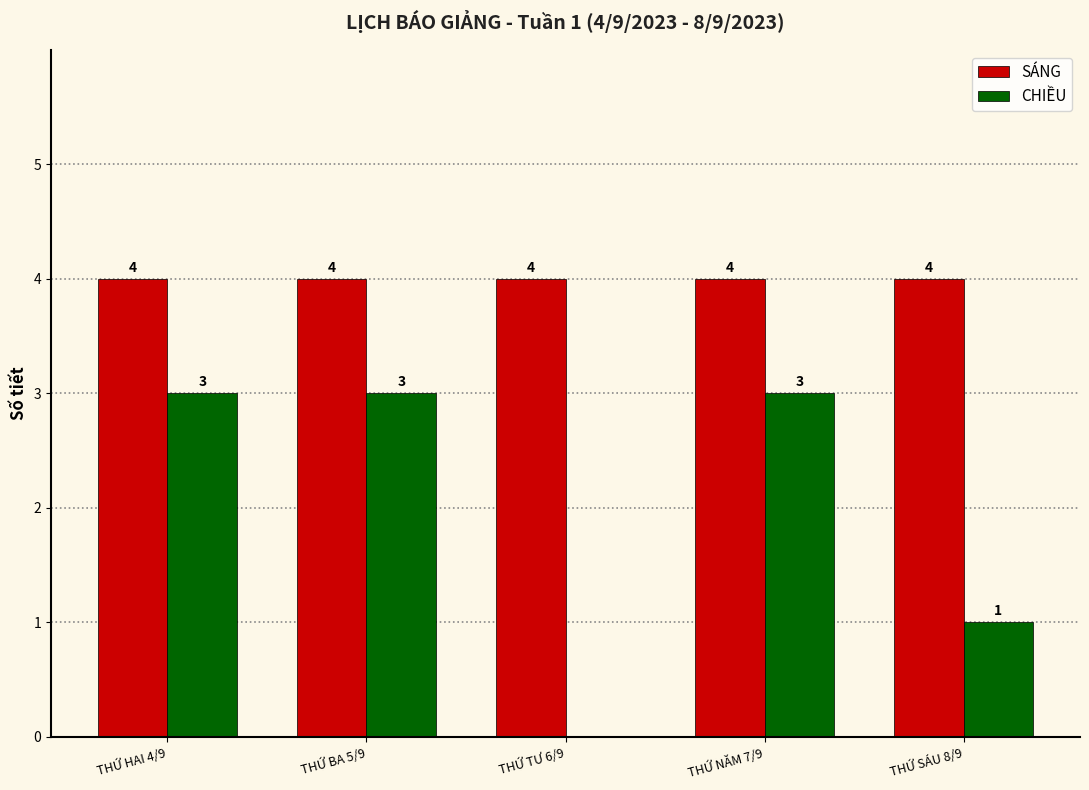

Reading right to left, transcribe all the data shown in this chart.

SÁNG: THỨ SÁU 8/9=4	THỨ NĂM 7/9=4	THỨ TƯ 6/9=4	THỨ BA 5/9=4	THỨ HAI 4/9=4
CHIỀU: THỨ SÁU 8/9=1	THỨ NĂM 7/9=3	THỨ TƯ 6/9=0	THỨ BA 5/9=3	THỨ HAI 4/9=3